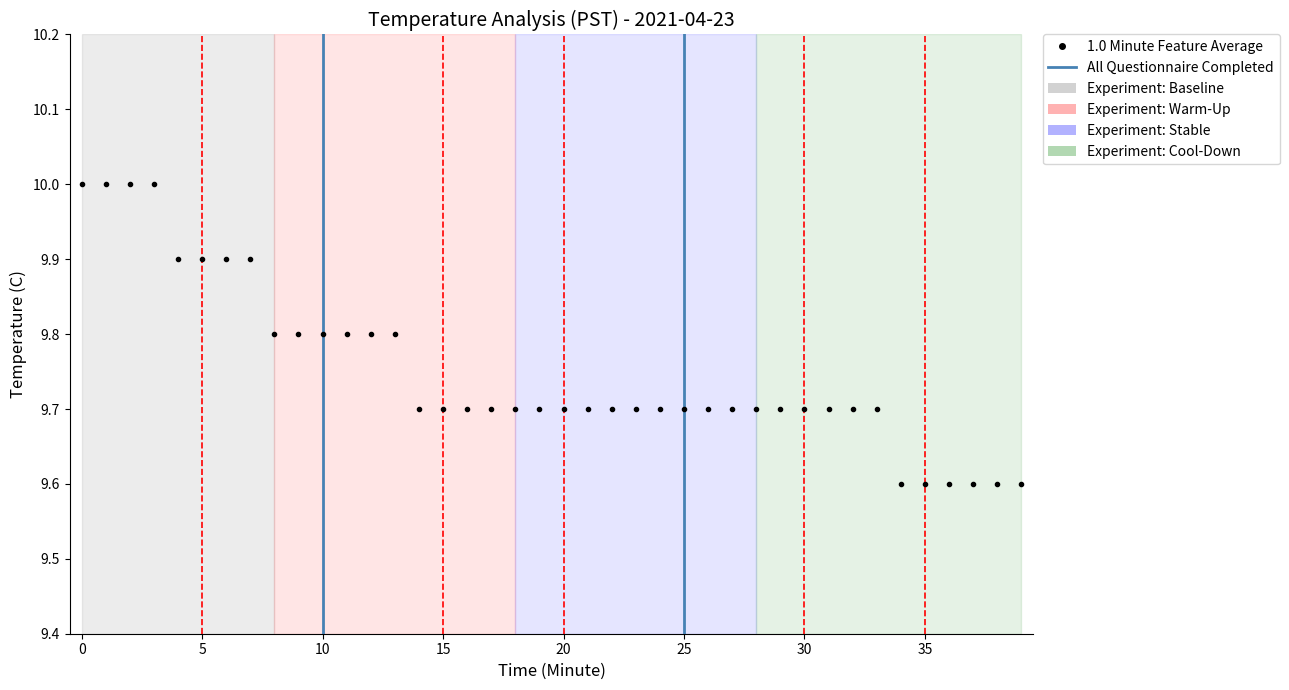

What is the label of the 9th point from the right?

31